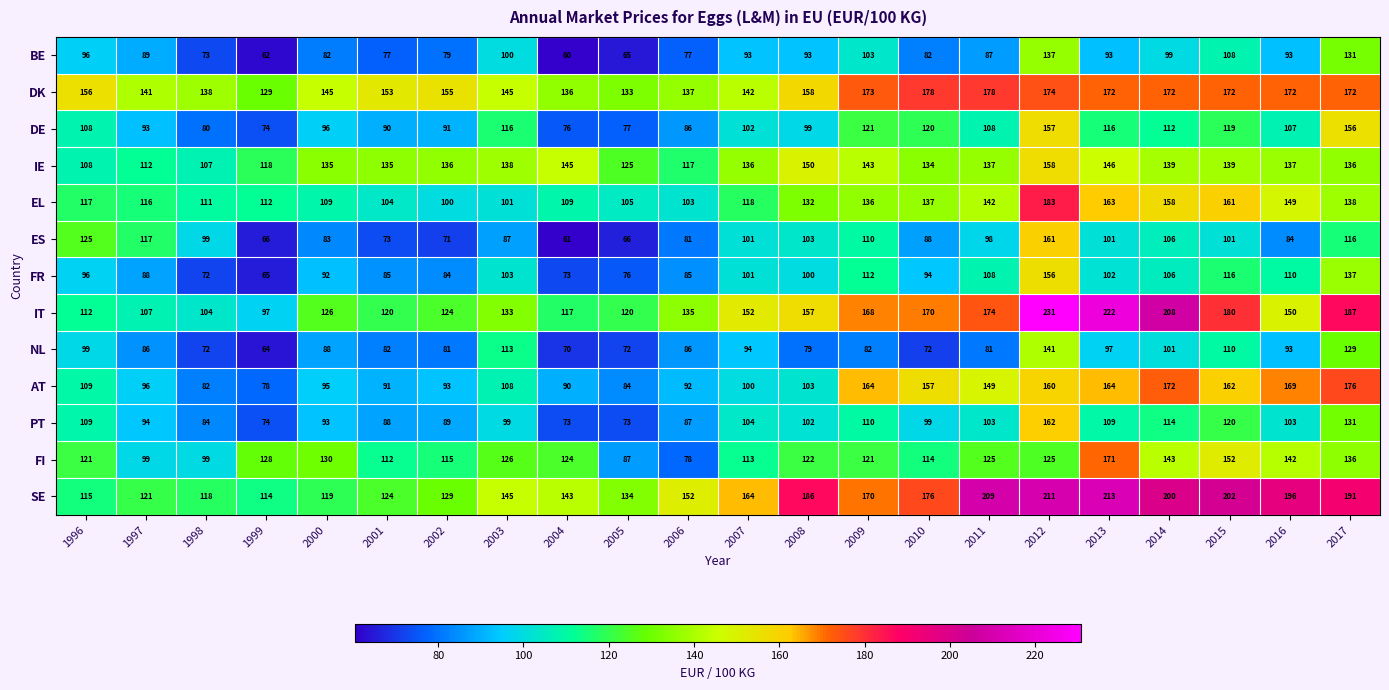

The value of DE at 2013 is 60. True or false?

False